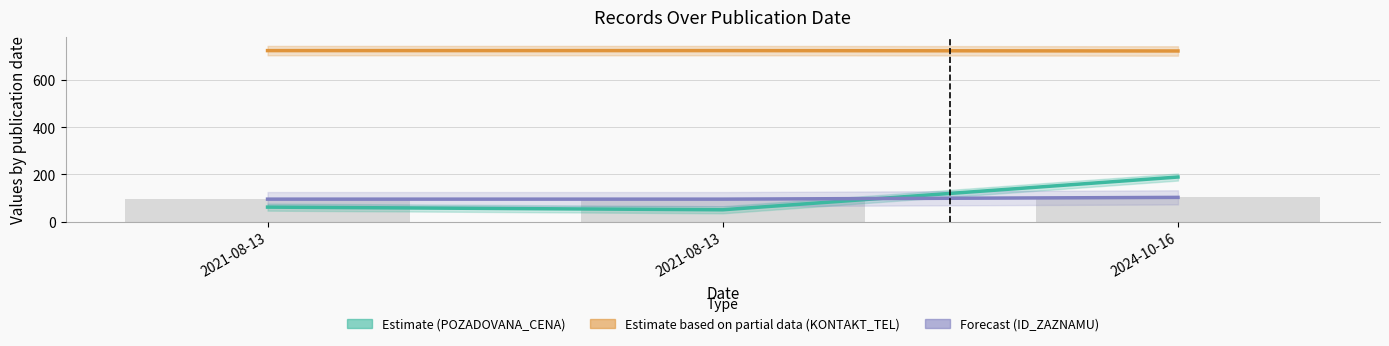

Reading right to left, what are all the values shown in this chart?

POZADOVANA_CENA (Estimate): 189.0	50.3	61.5
KONTAKT_TEL (Estimate partial): 723.0	724.5	724.5
ID_ZAZNAMU (Forecast): 102.8	95.3	95.3